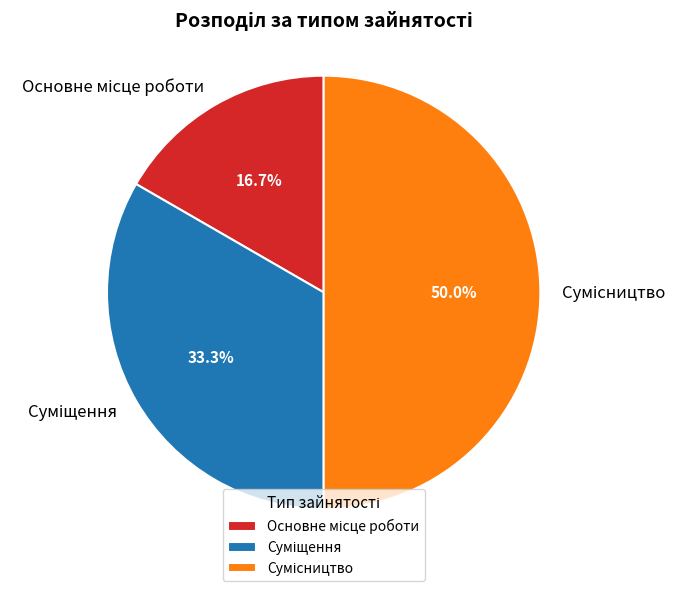

What is the change in value from Основне місце роботи to Сумісництво?

+2